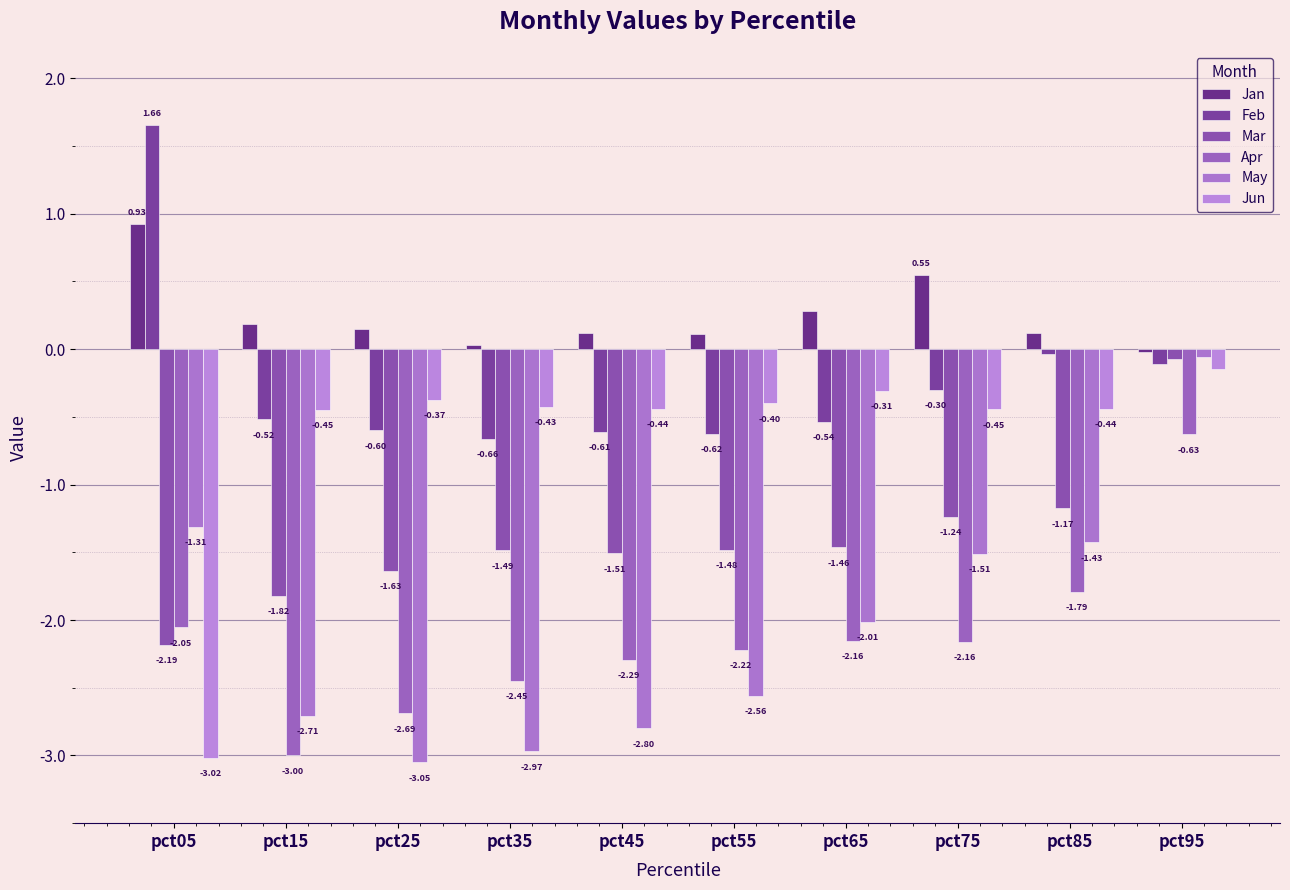

What is the greatest value displayed?

1.7